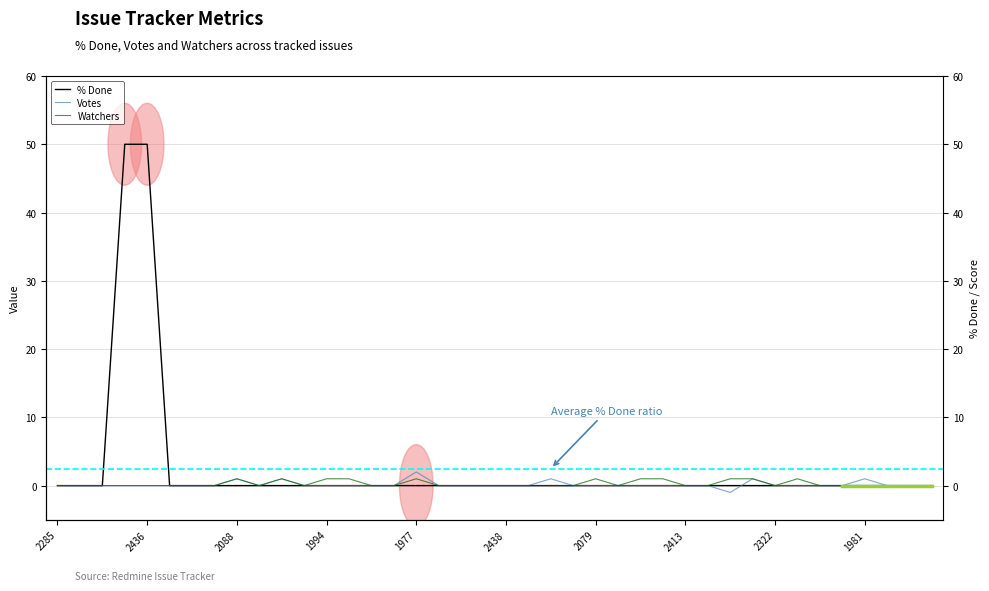

At 30, list the series in order from smallest to largest.

Votes, % Done, Watchers